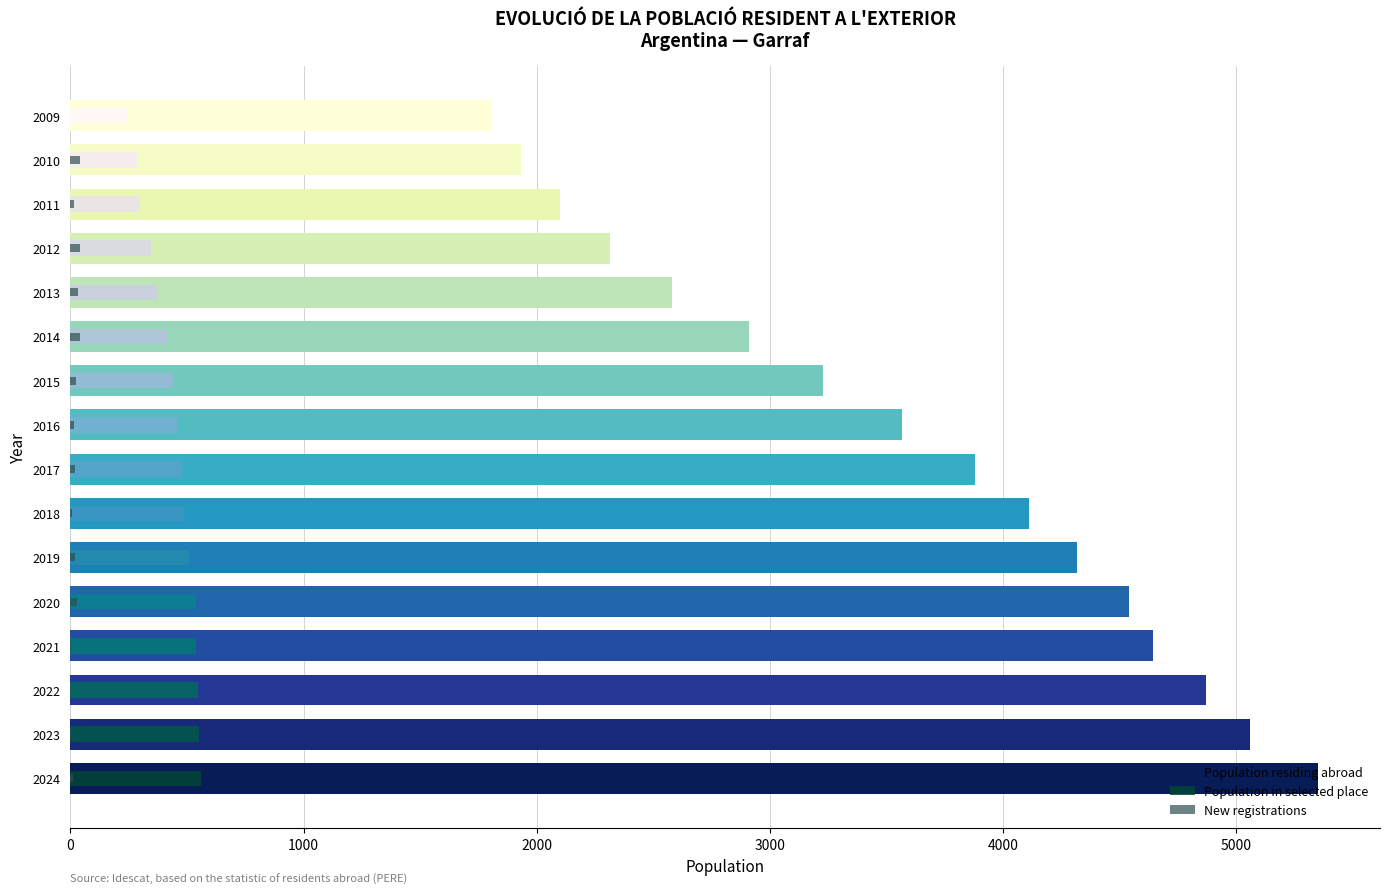

Does the chart contain stacked bars?

No